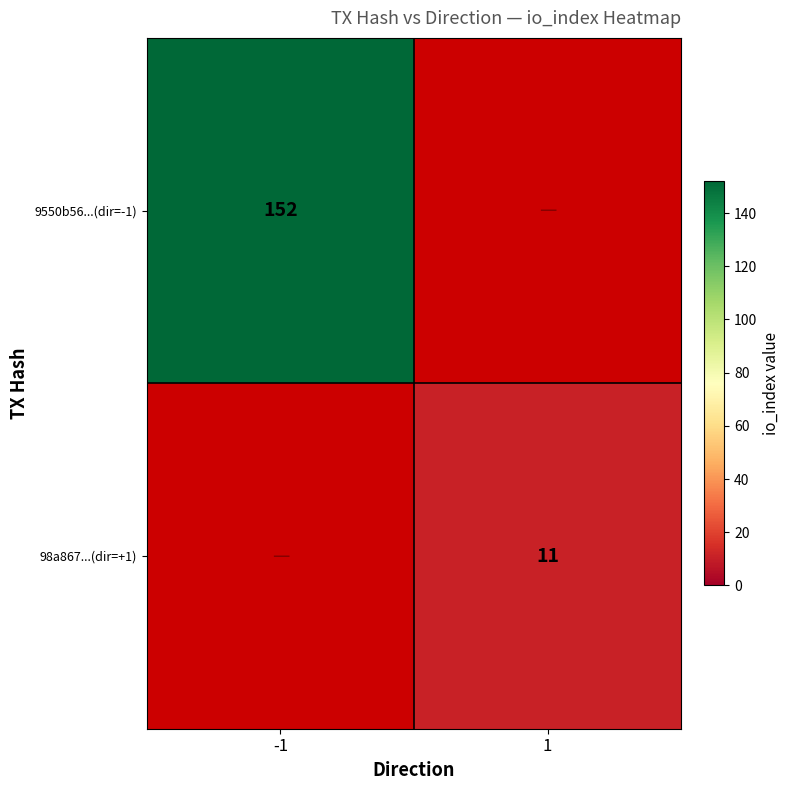

True or false: 9550b56...(dir=-1) has a value of 152 at -1.

True